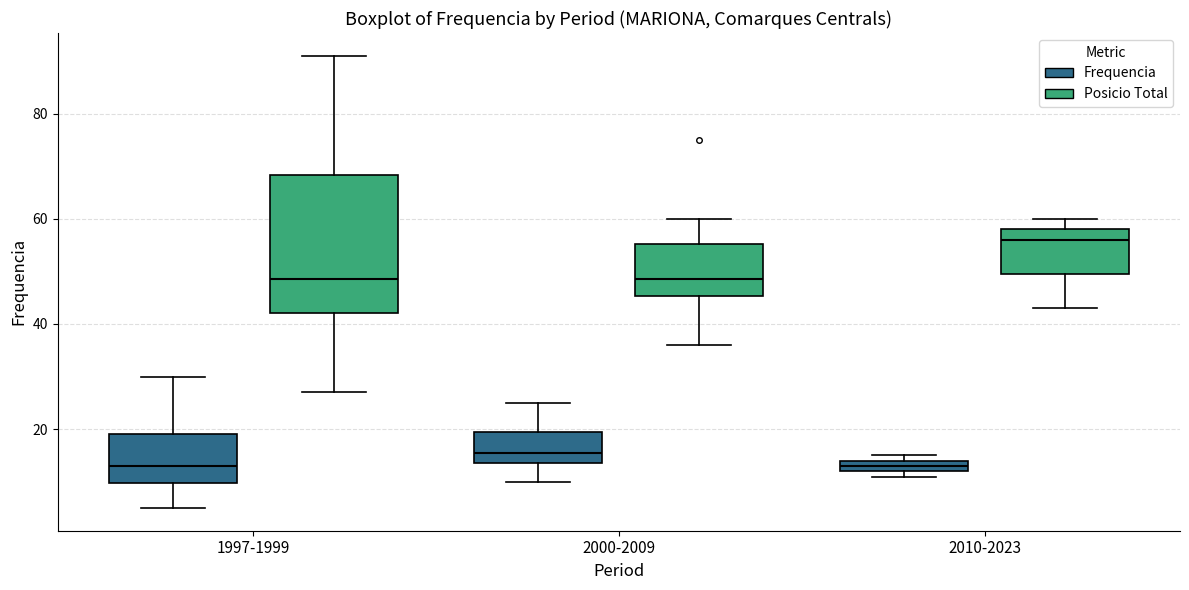

Where is the lower edge of the box for 1997-1999 (Frequencia) on the y-axis? The values are not printed on the chart, so give them approximately, as read against the axis.

10